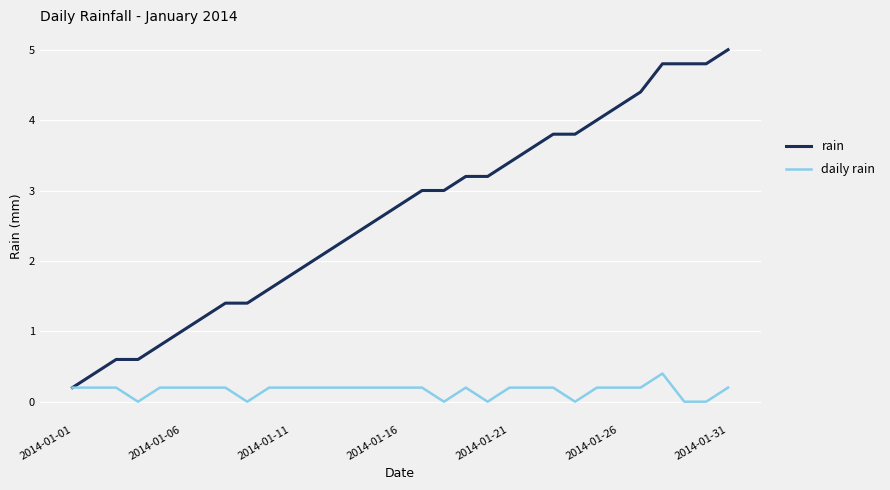

Rank the series by their maximum value, from highest to lowest.

rain, daily rain